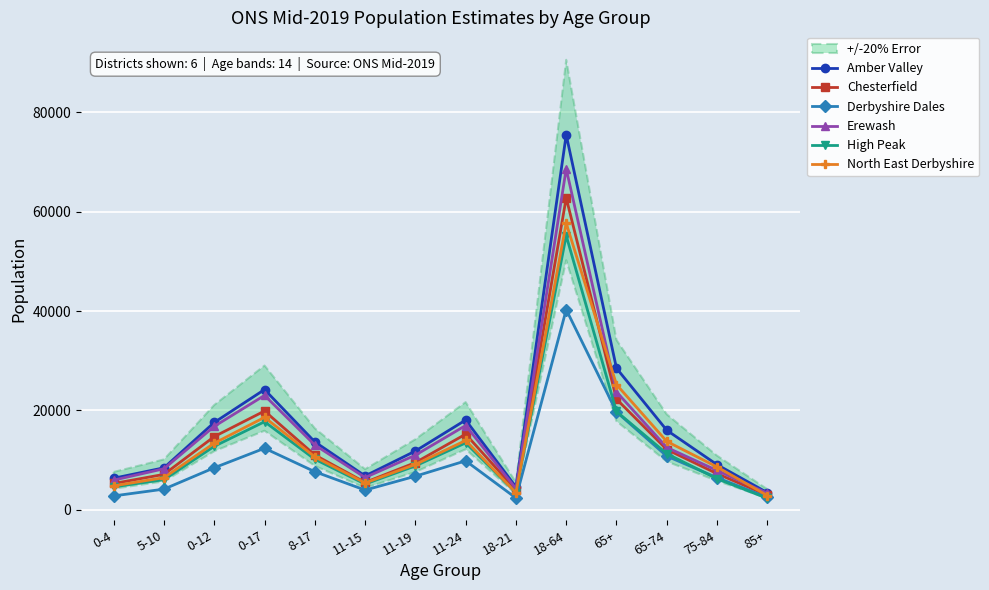

How many lines are shown in the chart?

6